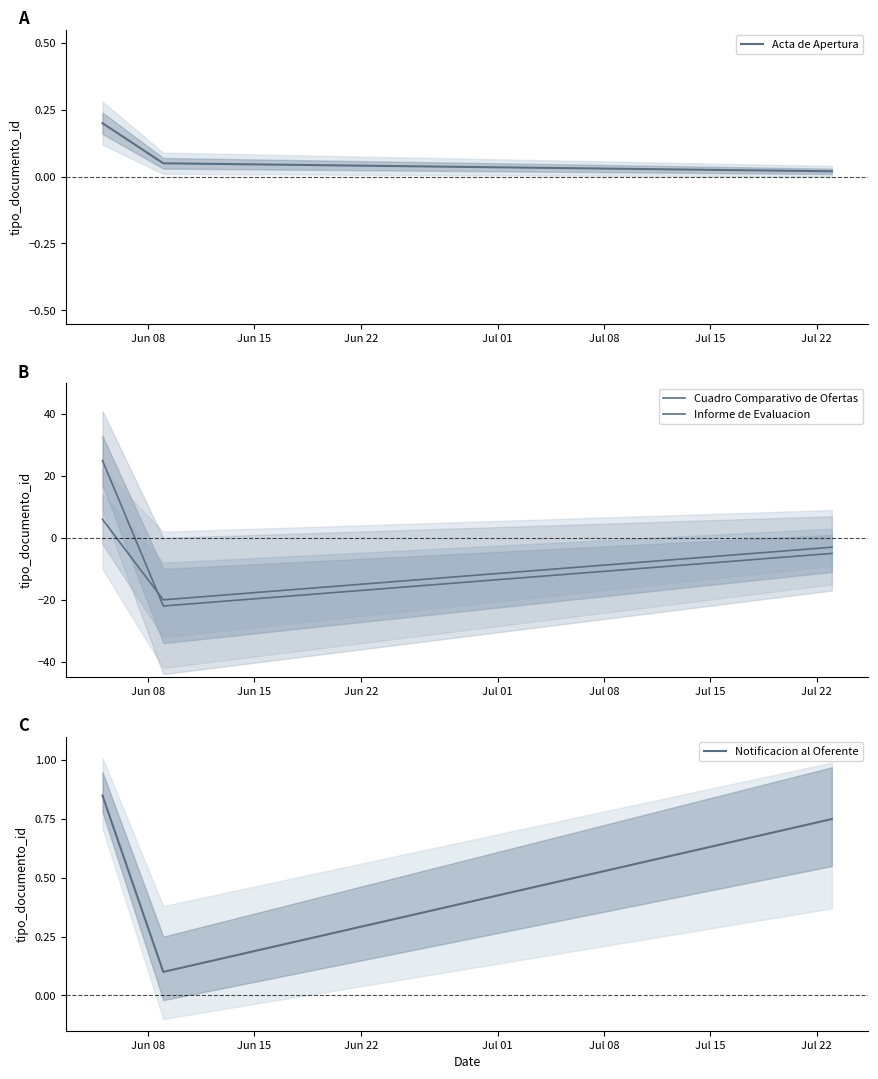

How many data points does each series have?

3